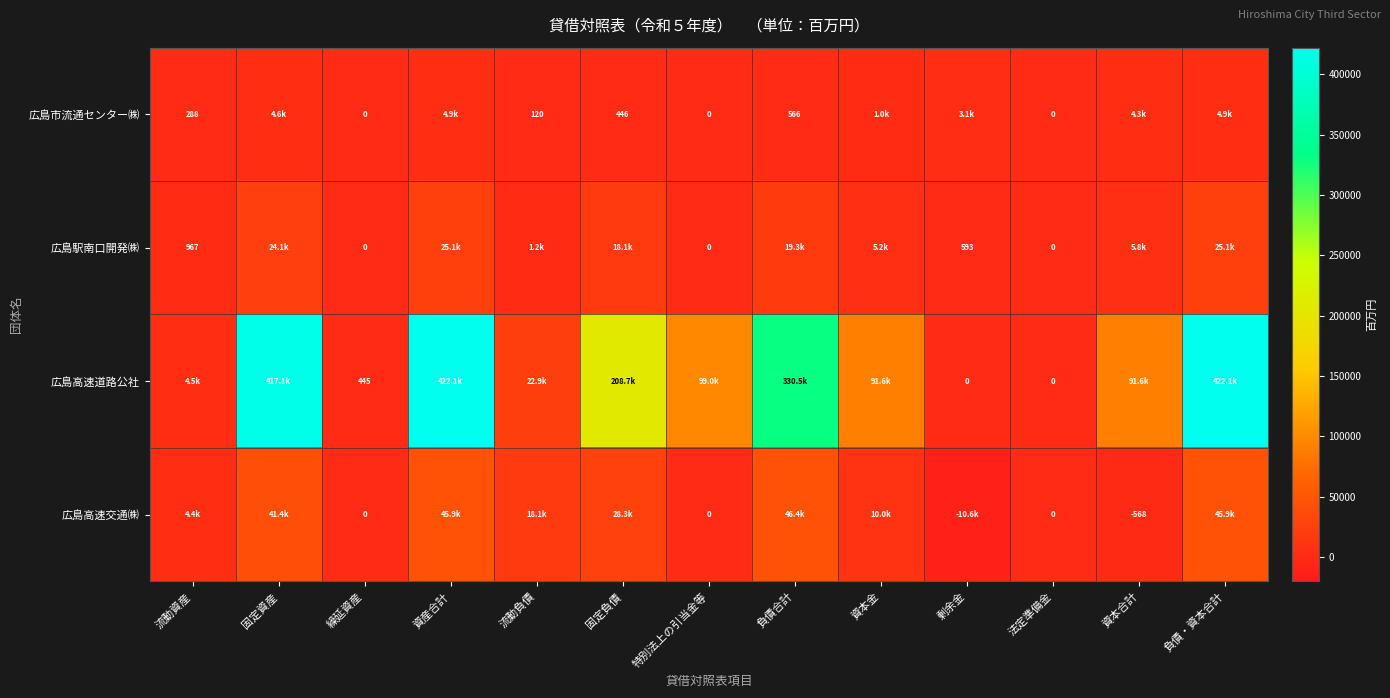

The 広島市流通センター㈱ series shows 44.2 at 流動負債. True or false?

False